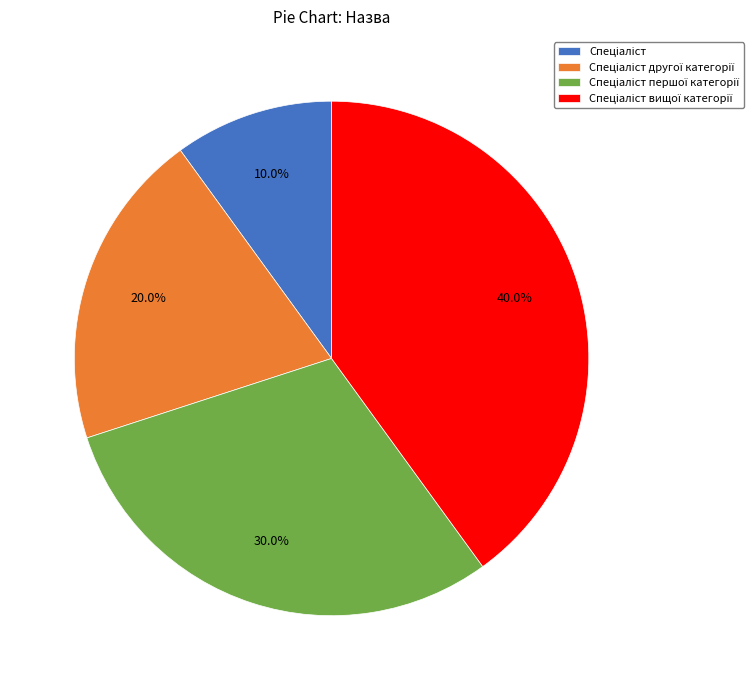

Is there any slice that represents more than half of the pie?

No